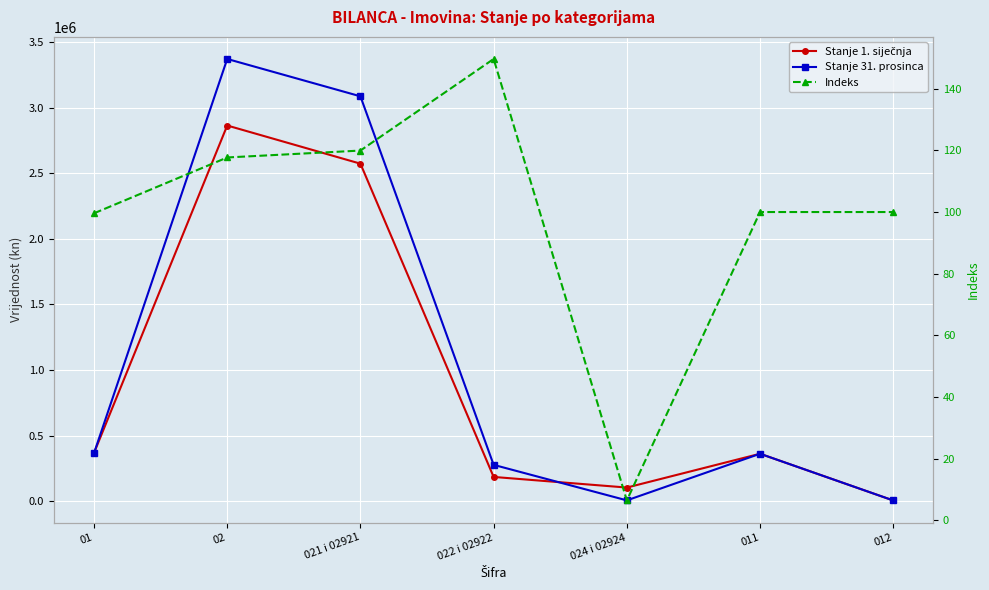

True or false: Indeks and Stanje 31. prosinca intersect in this chart.

False